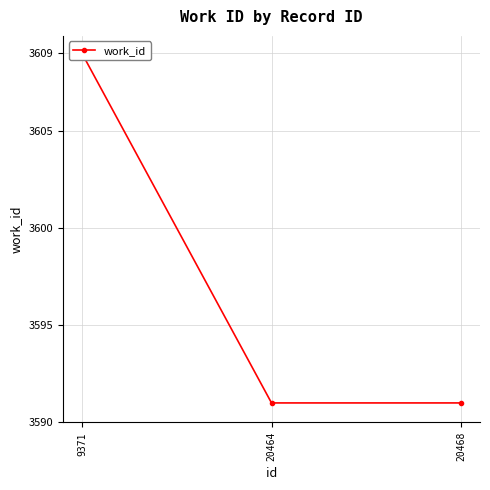

What is the change in value from 9371 to 20468?

-18